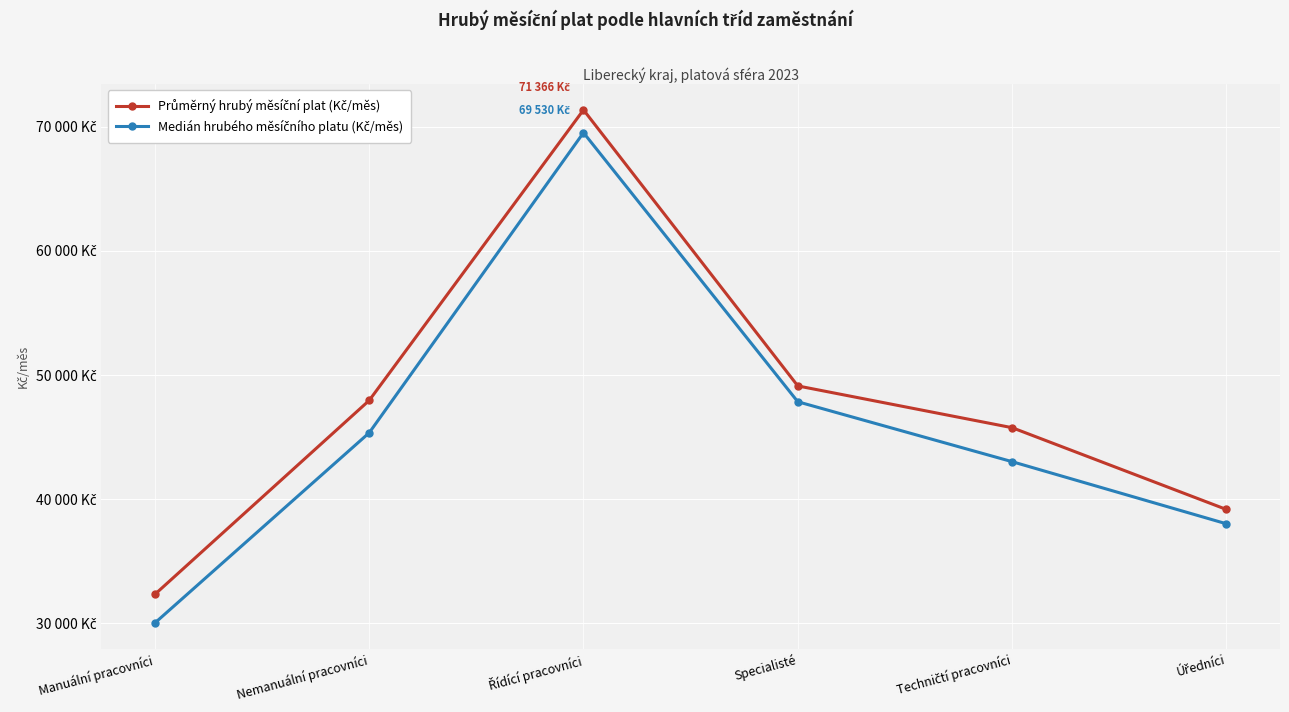

Is this an area chart (filled region under the line)?

No